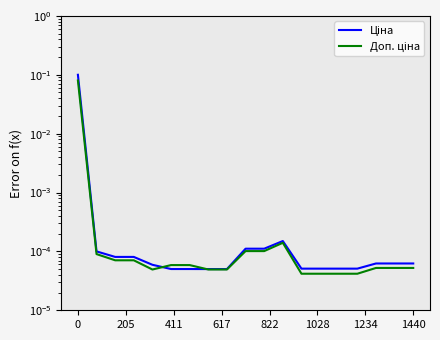

How many lines are shown in the chart?

2